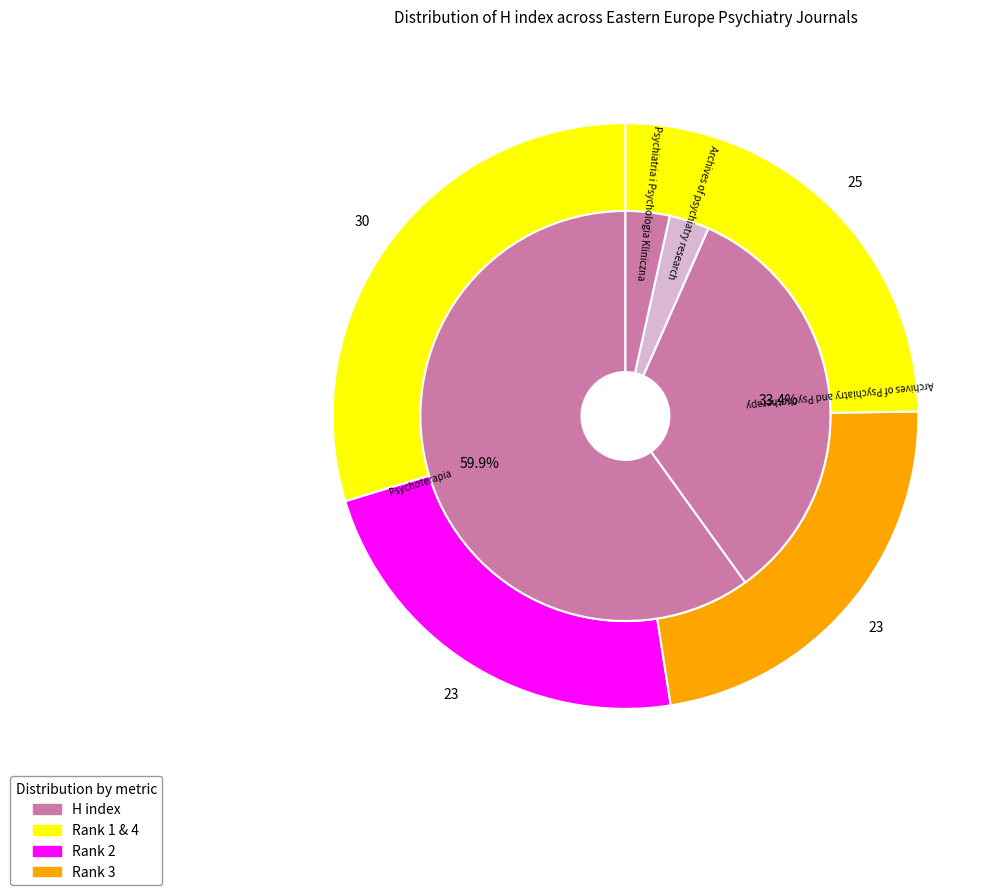

How many segments does this pie chart have?

4